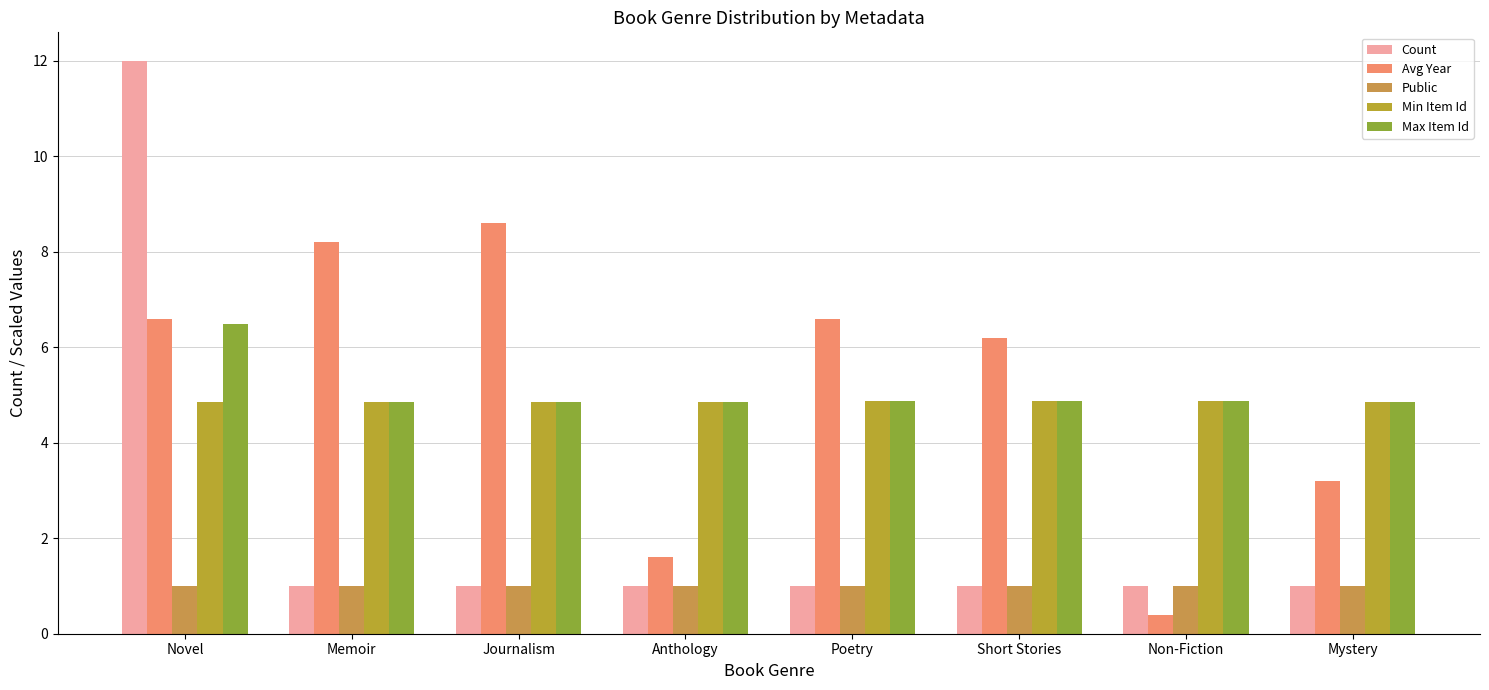

Rank the series by their maximum value, from lowest to highest.

Public, Min Item Id, Max Item Id, Avg Year, Count